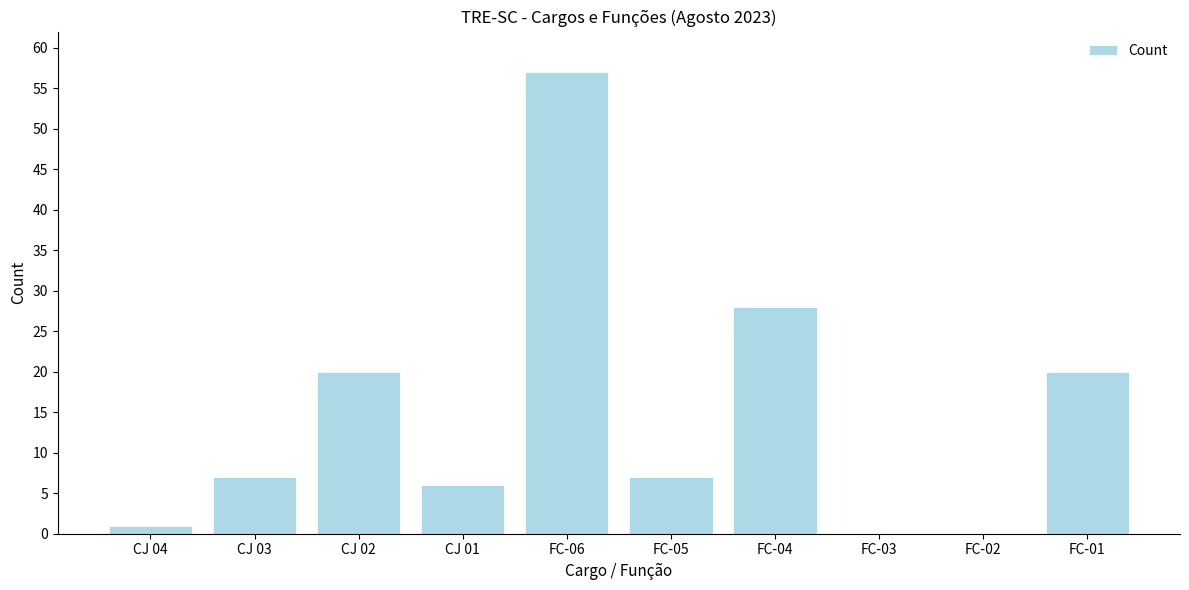

Reading left to right, list all the values displayed in this chart.

CJ 04=1	CJ 03=7	CJ 02=20	CJ 01=6	FC-06=57	FC-05=7	FC-04=28	FC-03=0	FC-02=0	FC-01=20